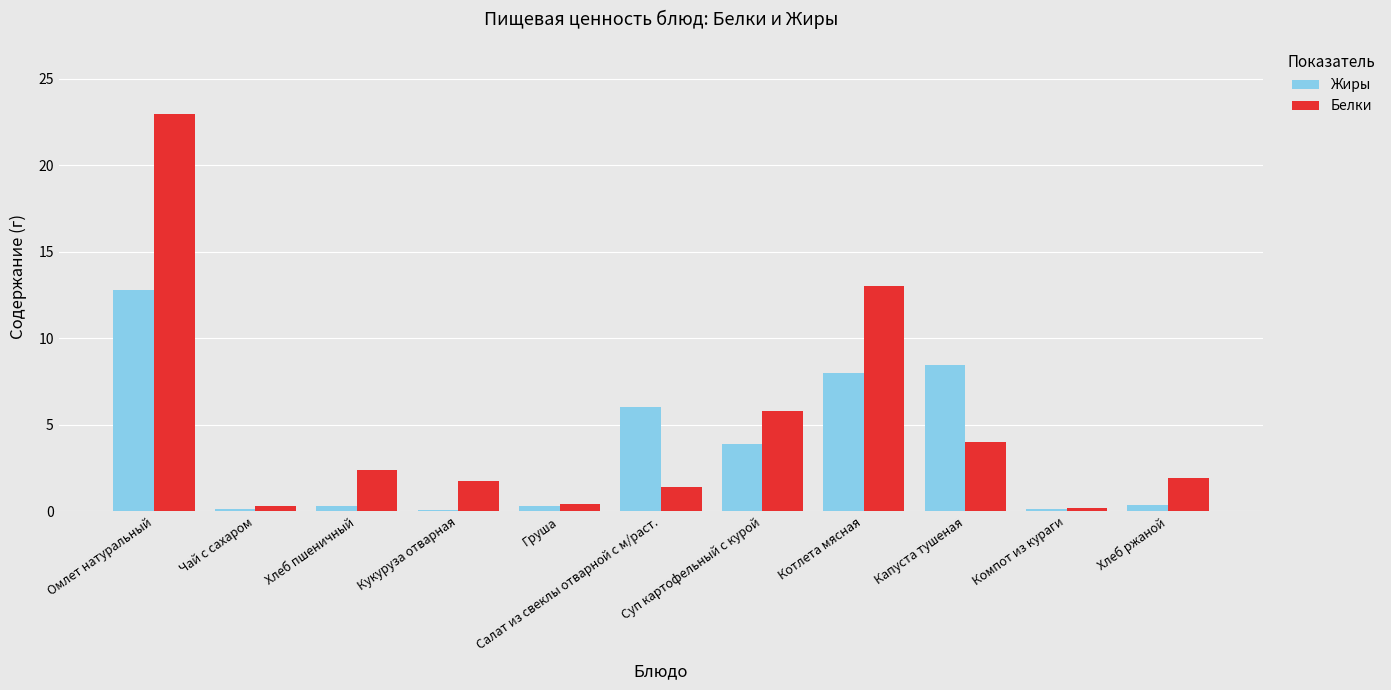

The Белки series shows 13.1 at Омлет натуральный. True or false?

False